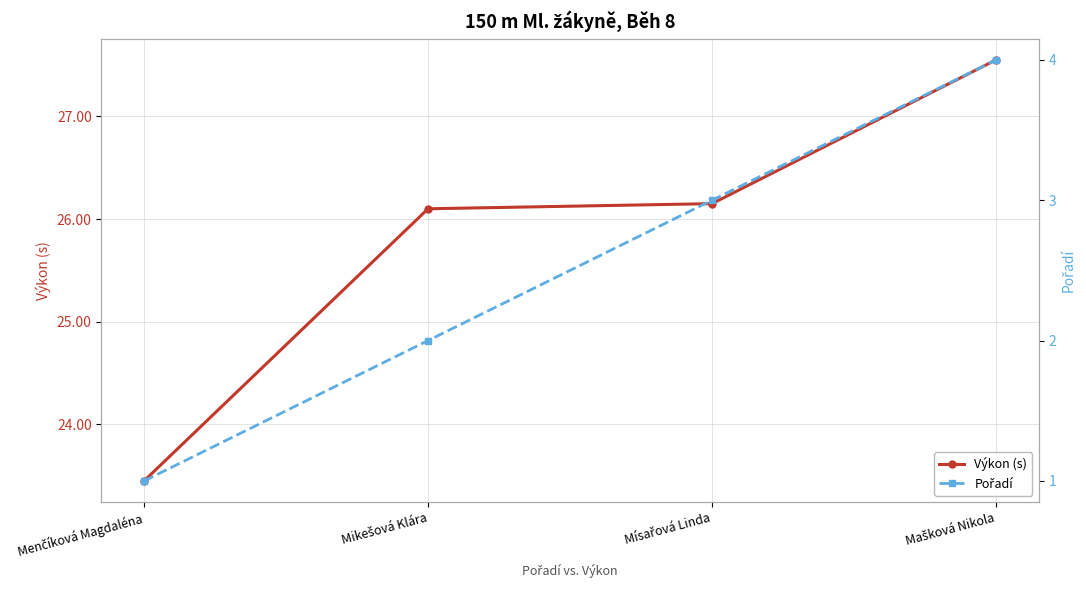

Which series has the largest total across all categories?

Výkon (s)